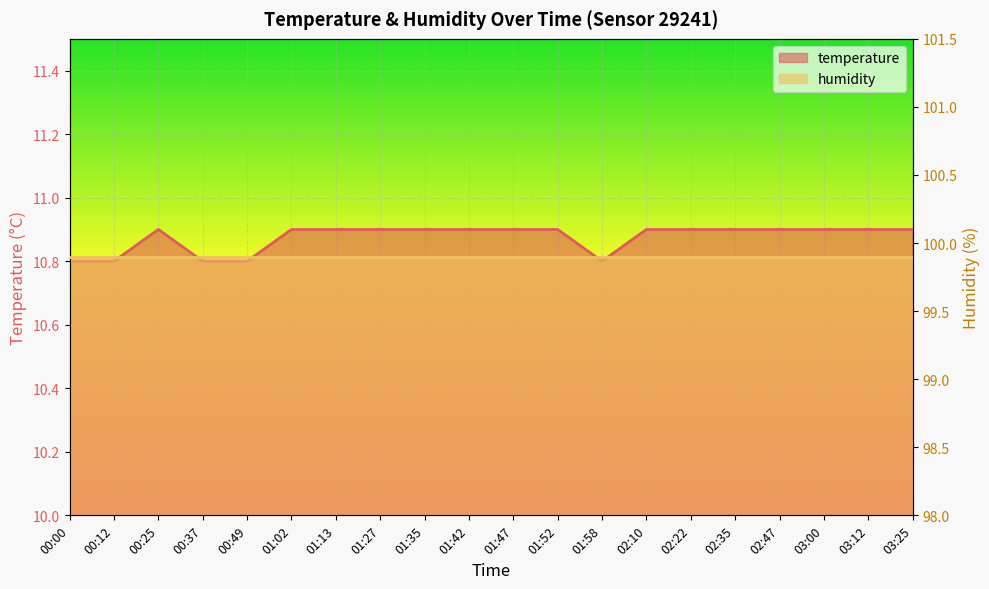

How many data points does each series have?

20